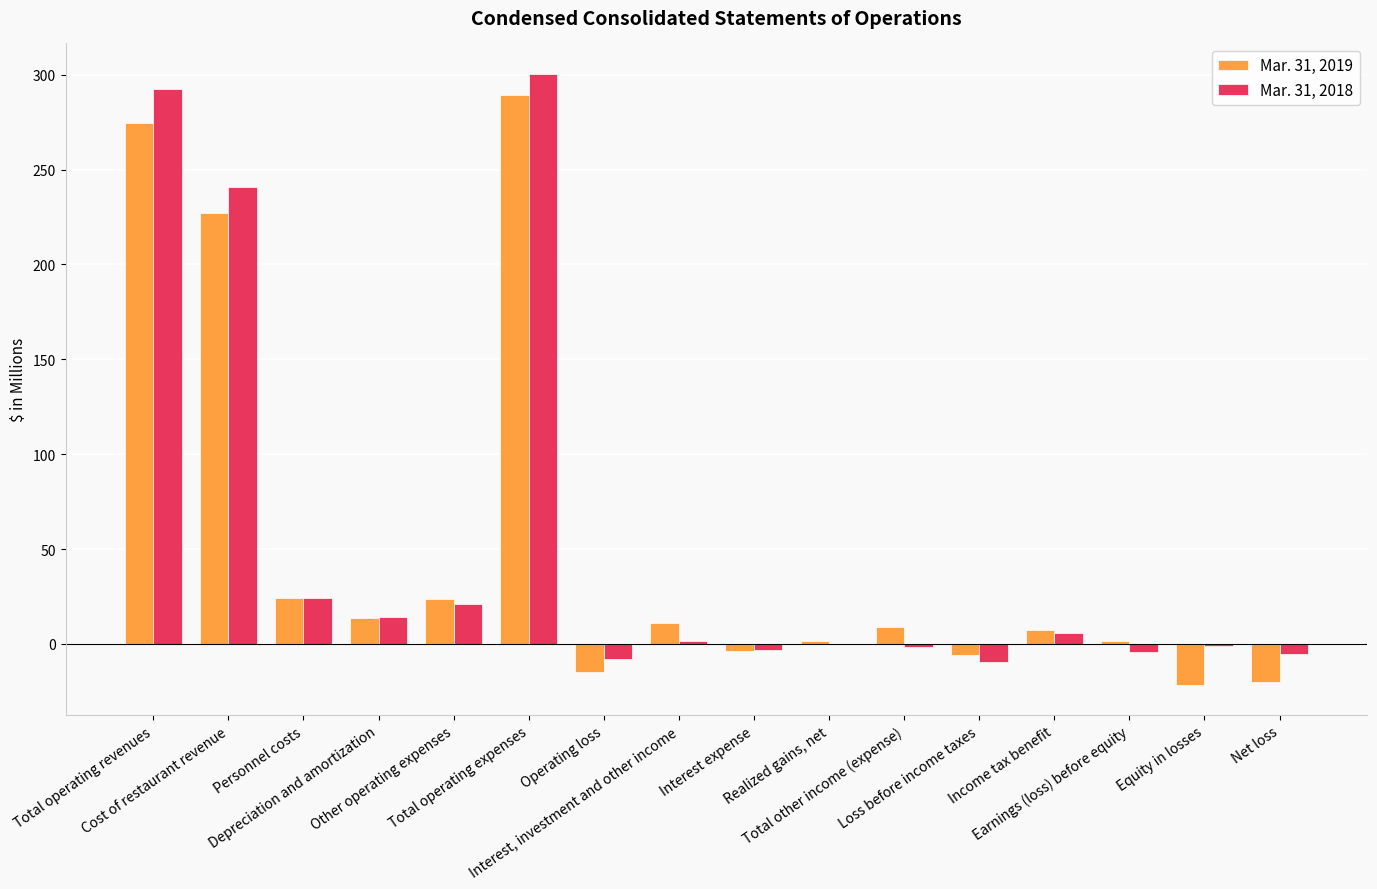

What is the maximum value shown in the chart?

300.4